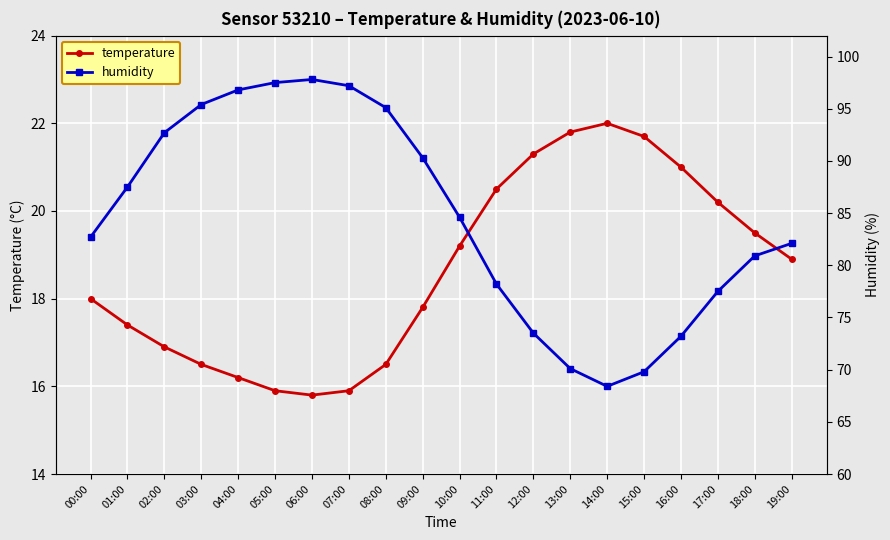

How many lines are shown in the chart?

2